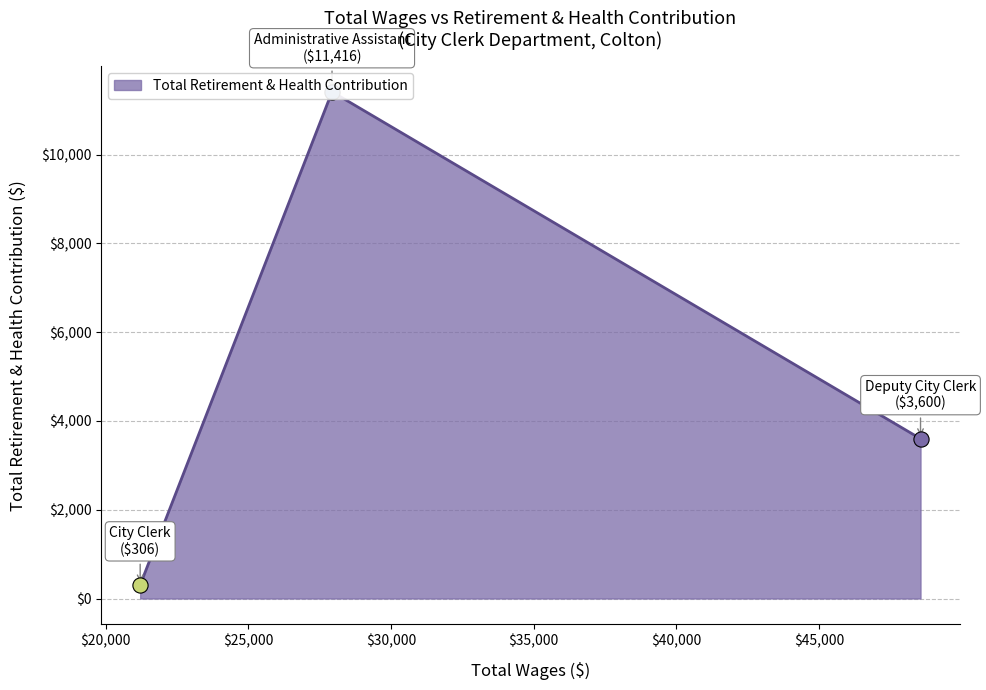

Between City Clerk and Deputy City Clerk, which is larger?

Deputy City Clerk